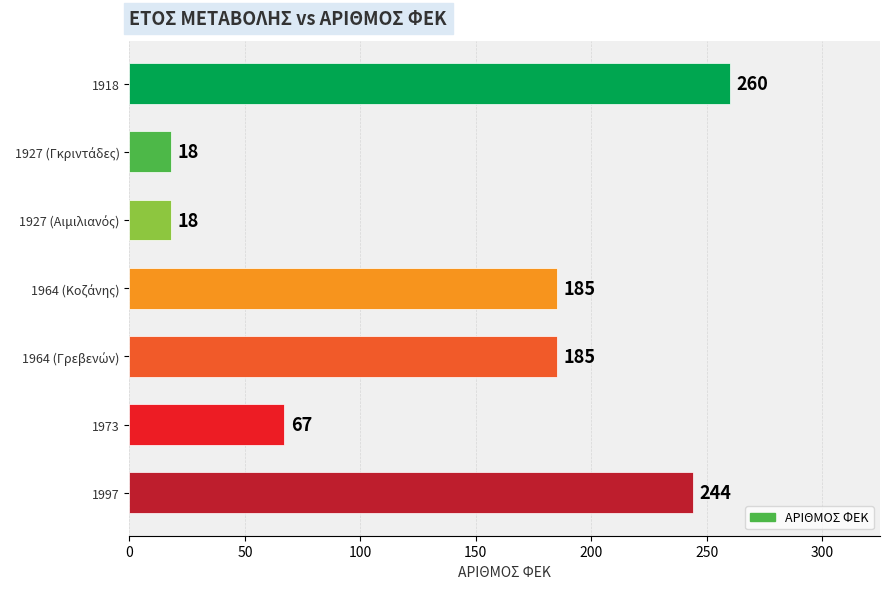

Which has a higher value, 1973 or 1918?

1918